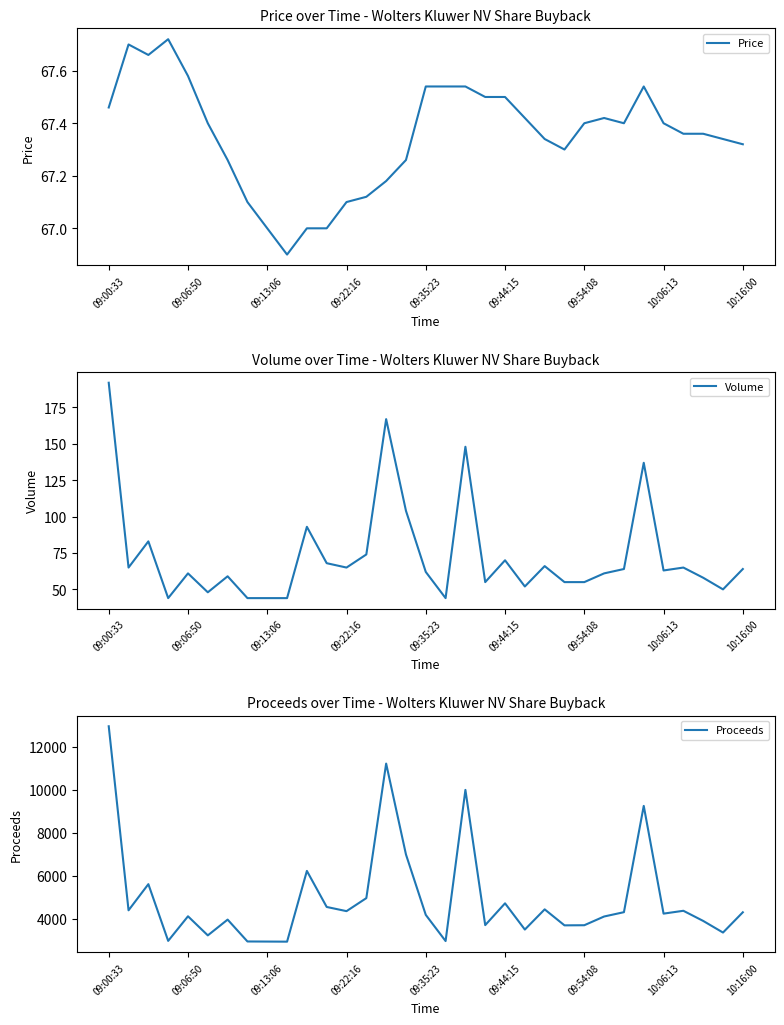

Reading right to left, what are all the values shown in this chart?

Price: 67.3	67.3	67.4	67.4	67.4	67.5	67.4	67.4	67.4	67.3	67.3	67.4	67.5	67.5	67.5	67.5	67.5	67.3	67.2	67.1	67.1	67.0	67.0	66.9	67.0	67.1	67.3	67.4	67.6	67.7	67.7	67.7	67.5
Volume: 64.0	50.0	58.0	65.0	63.0	137.0	64.0	61.0	55.0	55.0	66.0	52.0	70.0	55.0	148.0	44.0	62.0	104.0	167.0	74.0	65.0	68.0	93.0	44.0	44.0	44.0	59.0	48.0	61.0	44.0	83.0	65.0	192.0
Proceeds: 4308.5	3367.0	3906.9	4378.4	4246.2	9253.0	4313.6	4112.6	3707.0	3701.5	4444.4	3505.8	4725.0	3712.5	9995.9	2971.8	4187.5	6995.0	11219.1	4966.9	4361.5	4556.0	6231.0	2943.6	2948.0	2952.4	3968.3	3235.2	4122.4	2979.7	5615.8	4400.5	12952.3